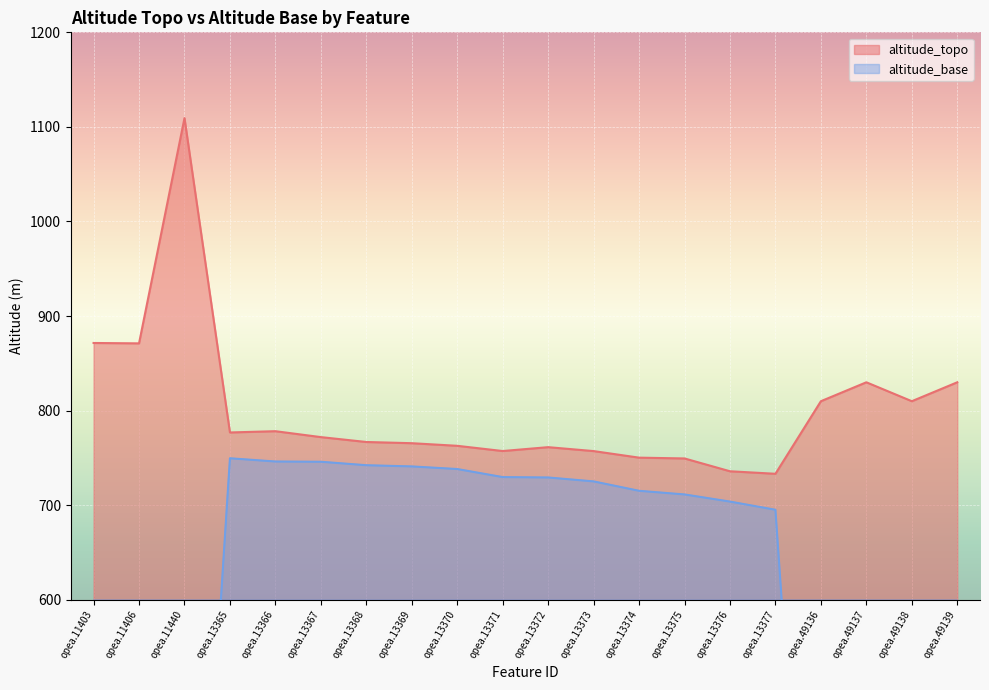

At which category does altitude_topo reach its first local valley?

opea.11406